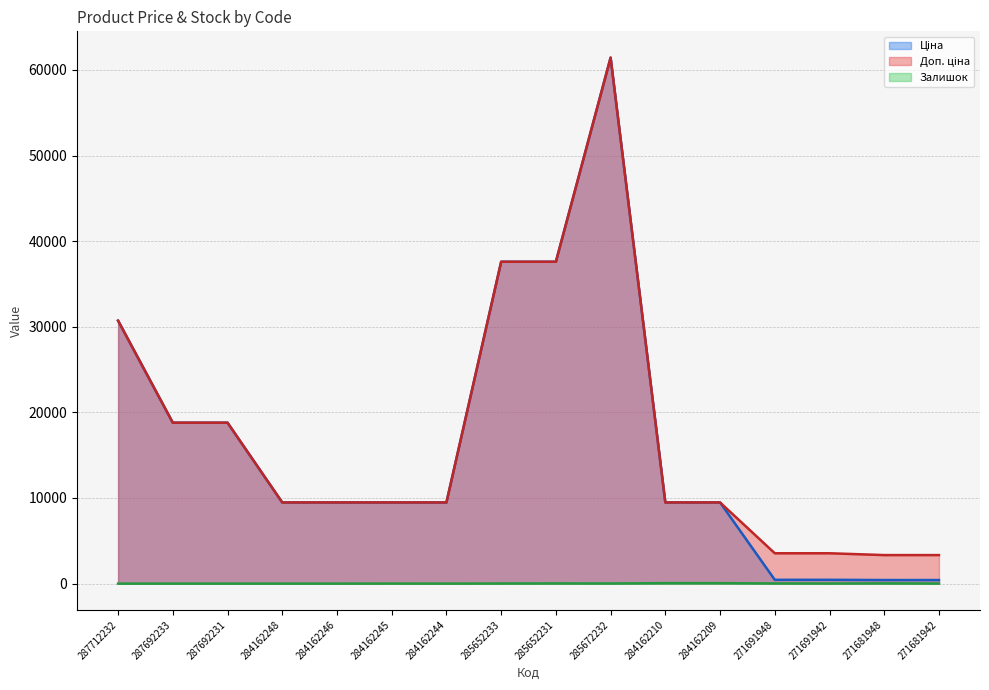

List the series in order of their peak value, highest first.

Ціна, Доп. ціна, Залишок